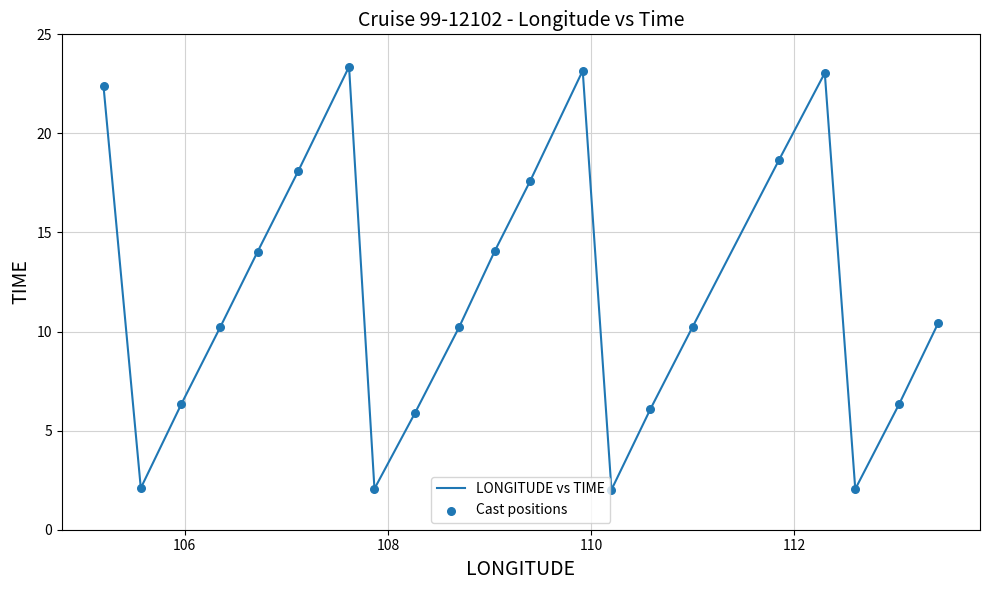

What is the minimum value shown in the chart?

2.0